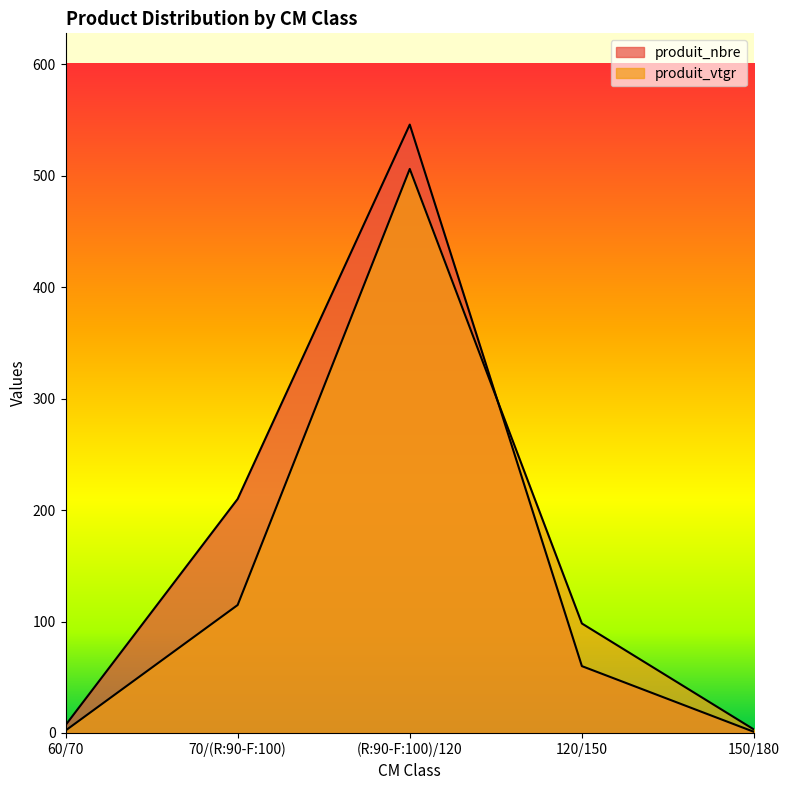

How many intersections are there between produit_vtgr and produit_nbre?

1